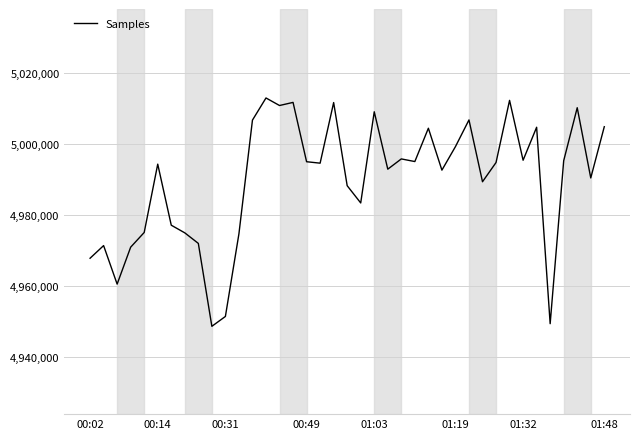

What is the greatest value displayed?

5012987